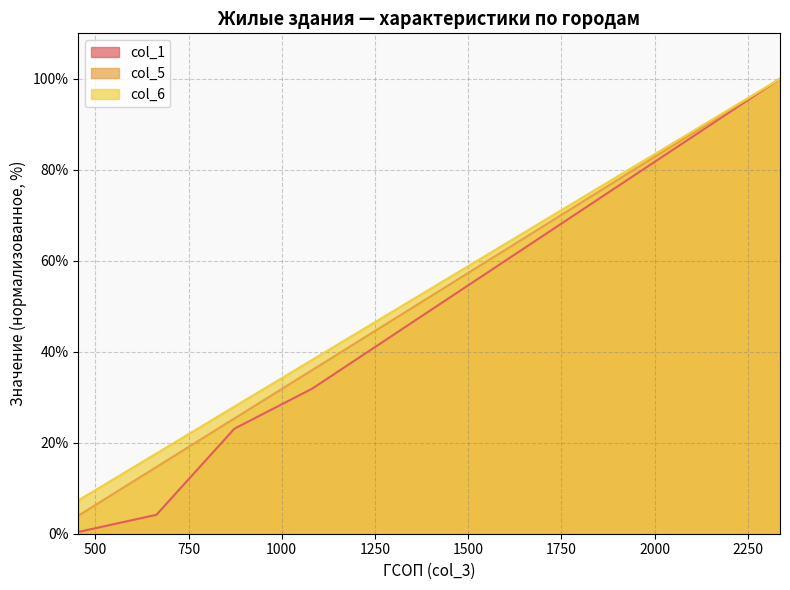

What is the value of the col_1 point at the 10th from the left?

100.0